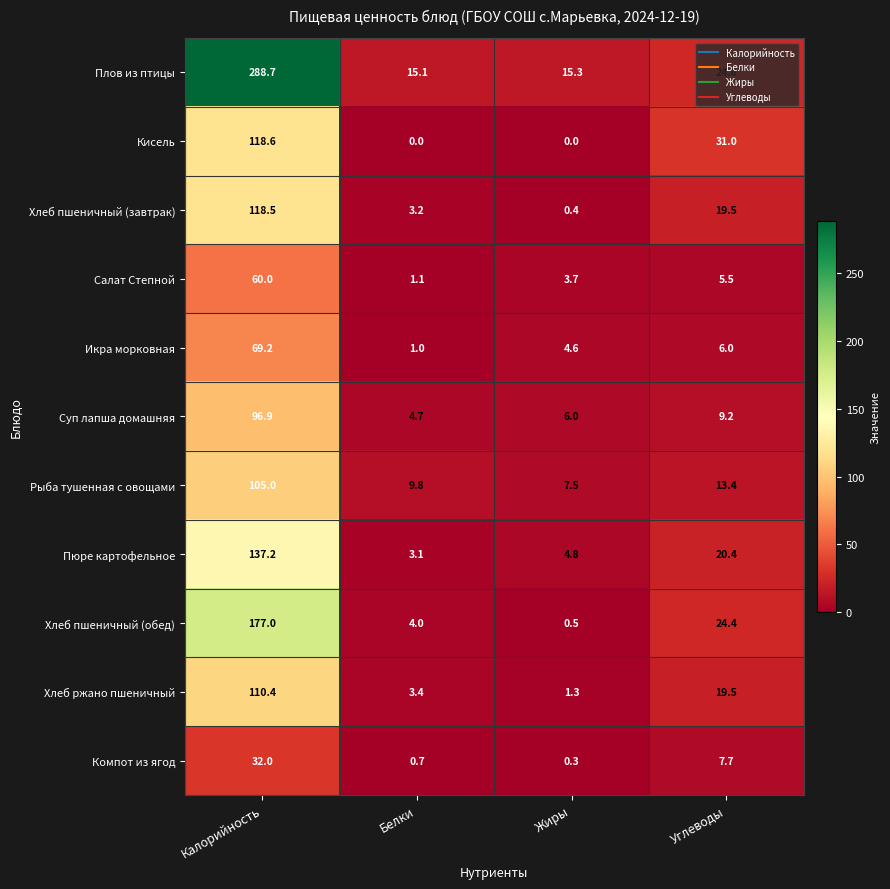

The value of Салат Степной at Калорийность is 60.0. True or false?

True